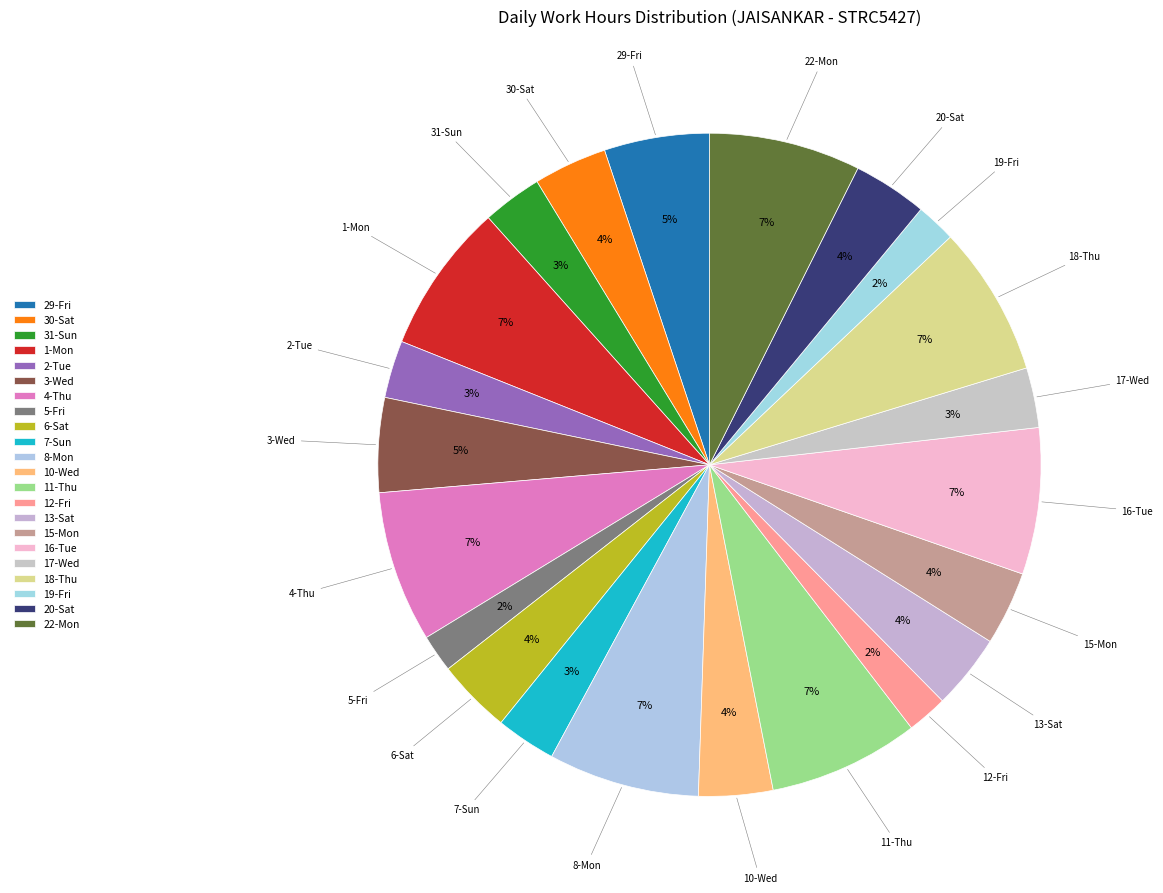

How many segments does this pie chart have?

22